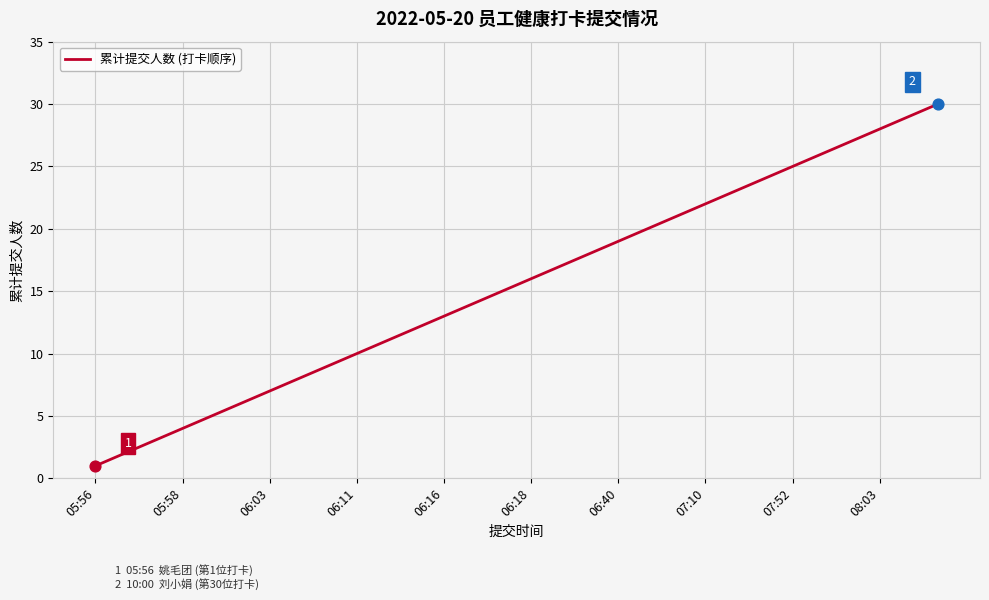

What is the greatest value displayed?

30